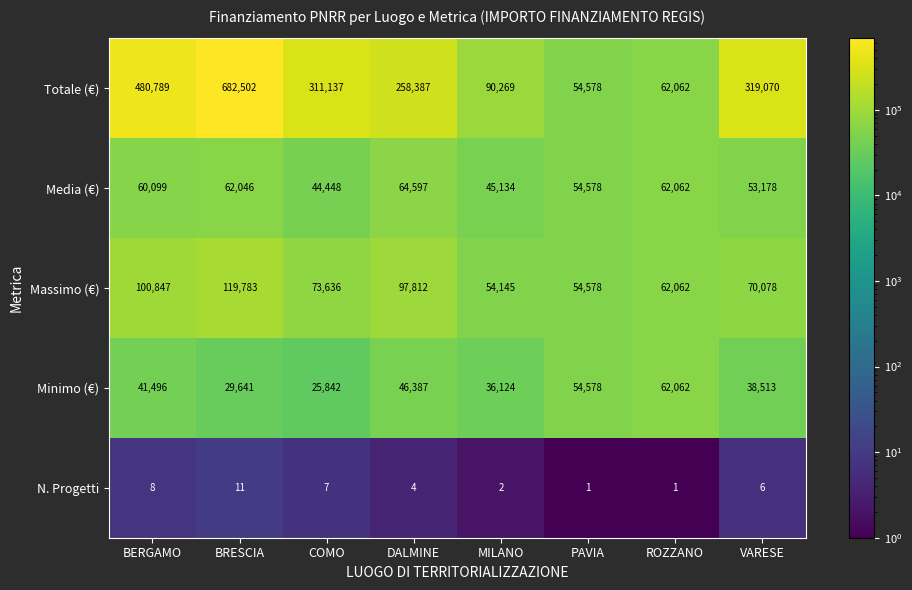

What is the spread (max minus min) of values at BERGAMO?

480781